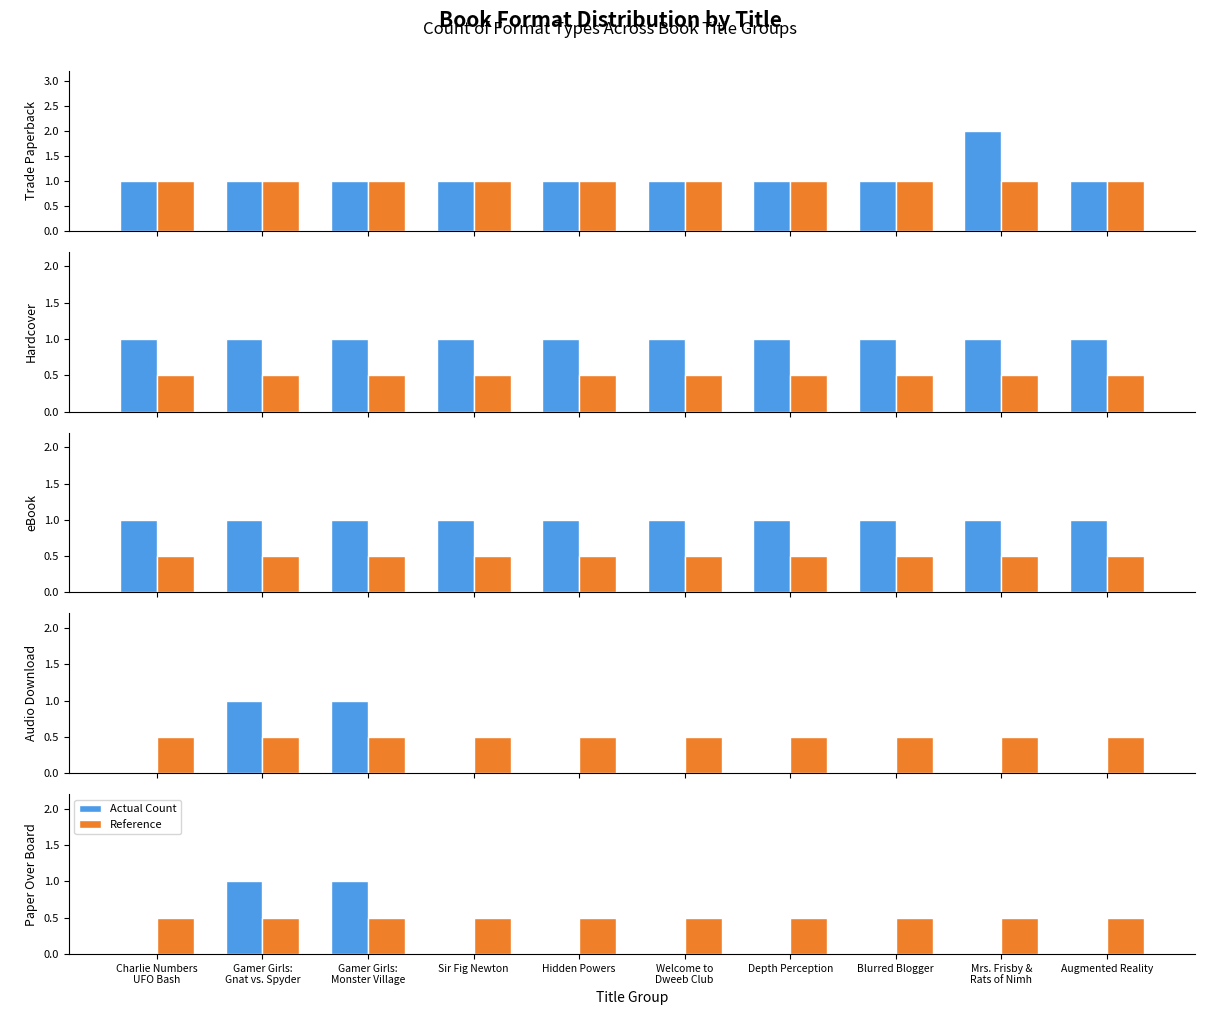

Which label corresponds to the smallest value in the chart?

Charlie Numbers
UFO Bash